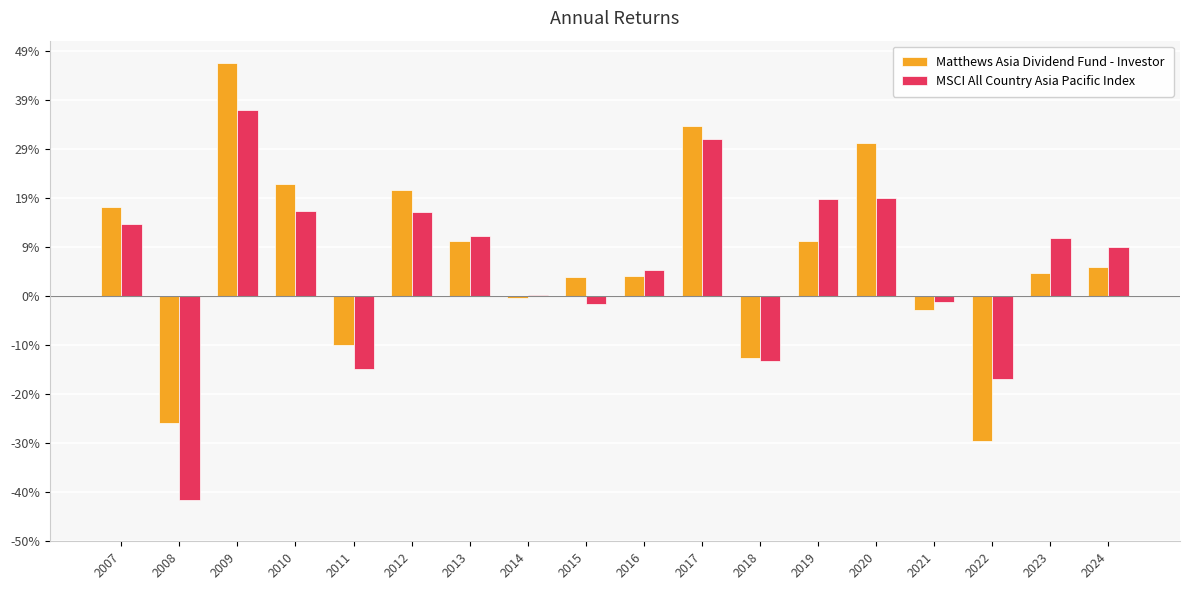

Is the value of Matthews Asia Dividend Fund - Investor at 2016 greater than the value of MSCI All Country Asia Pacific Index at 2021?

Yes